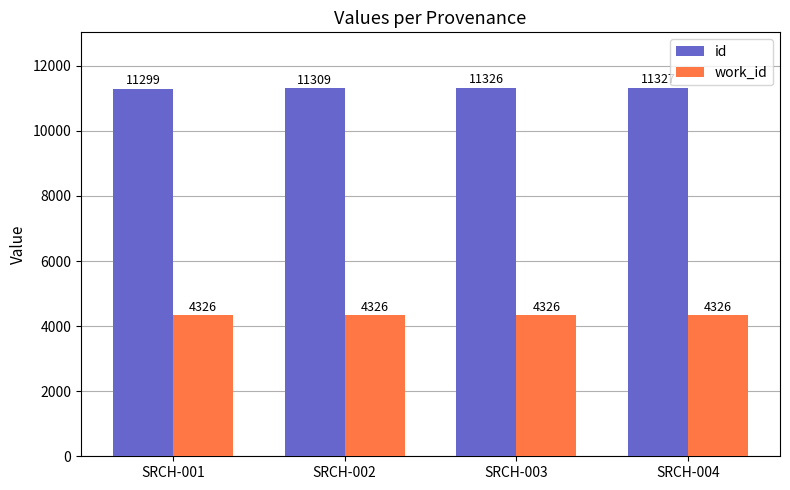

Which series has the largest range (max minus min)?

id